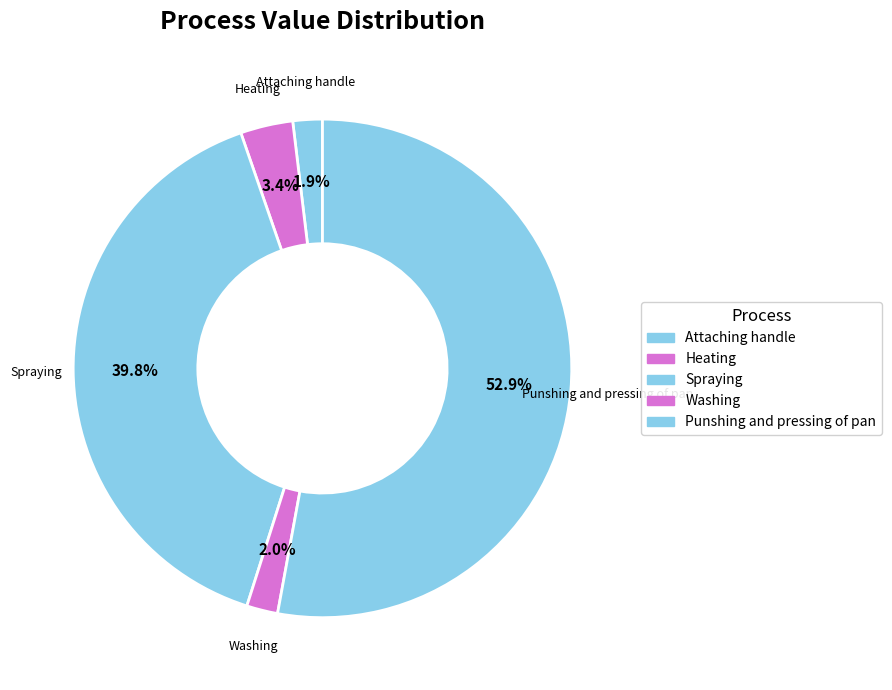

The Attaching handle slice represents 2% of the pie. True or false?

True